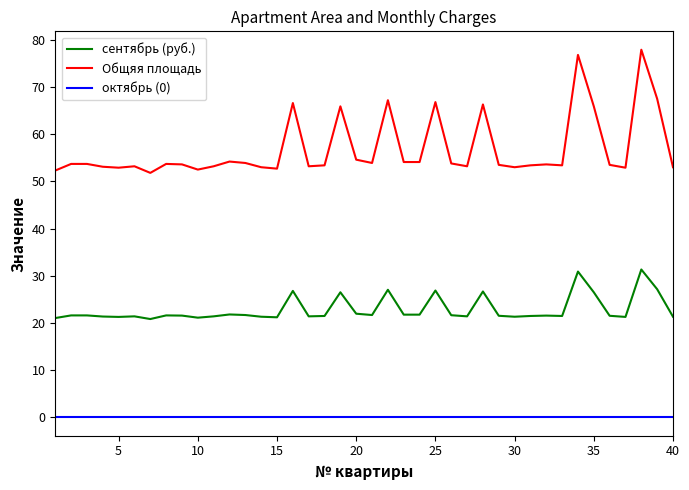

Which series has the widest spread of values?

Общяя площадь